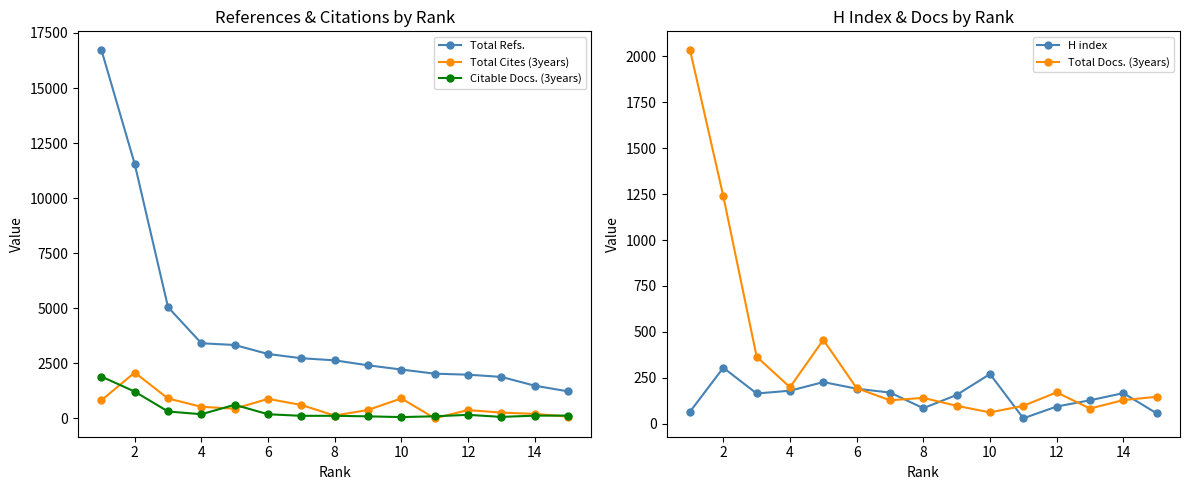

Reading left to right, list all the values displayed in this chart.

Total Refs.: 16739	11556	5053	3414	3335	2926	2734	2638	2412	2221	2033	1987	1886	1488	1230
Total Cites (3years): 822	2084	907	529	443	889	612	131	387	910	7	381	265	208	82
Citable Docs. (3years): 1902	1219	316	192	620	191	119	120	95	62	98	164	70	127	131
H index: 66	305	165	180	227	191	170	85	157	271	30	94	128	167	57
Total Docs. (3years): 2035	1238	365	199	457	194	128	141	98	62	98	171	83	129	147